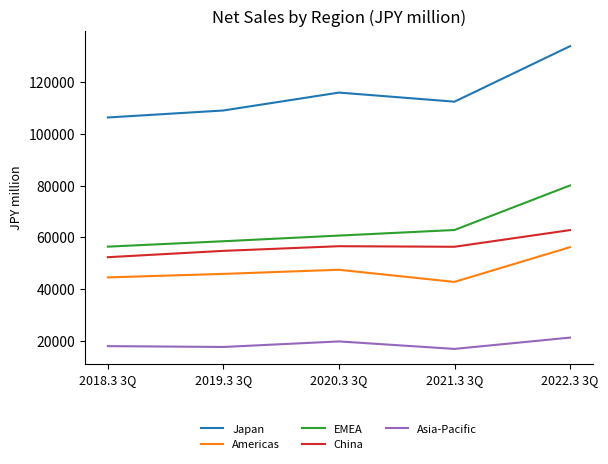

At which category is the sum across all series the highest?

2022.3 3Q